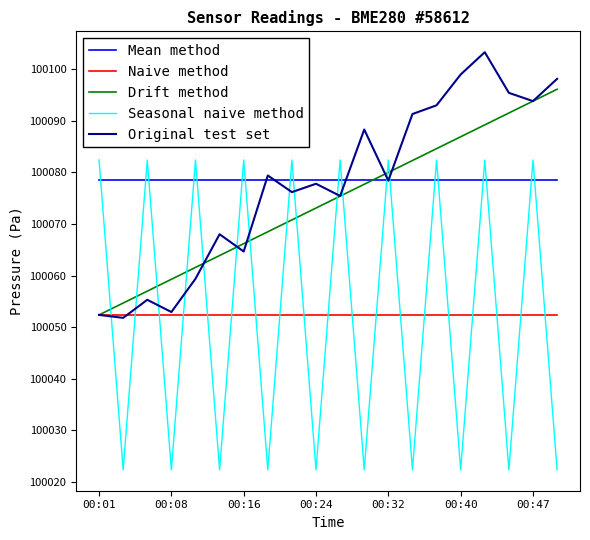

Rank the series by their maximum value, from lowest to highest.

Naive method, Mean method, Seasonal naive method, Drift method, Original test set